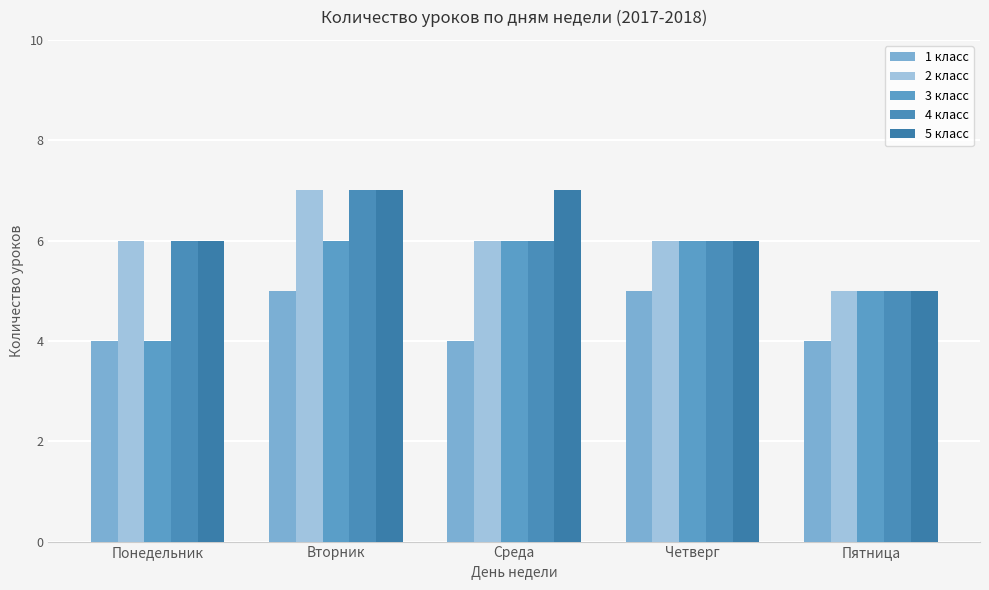

At how many categories does at least one series exceed 4?

5